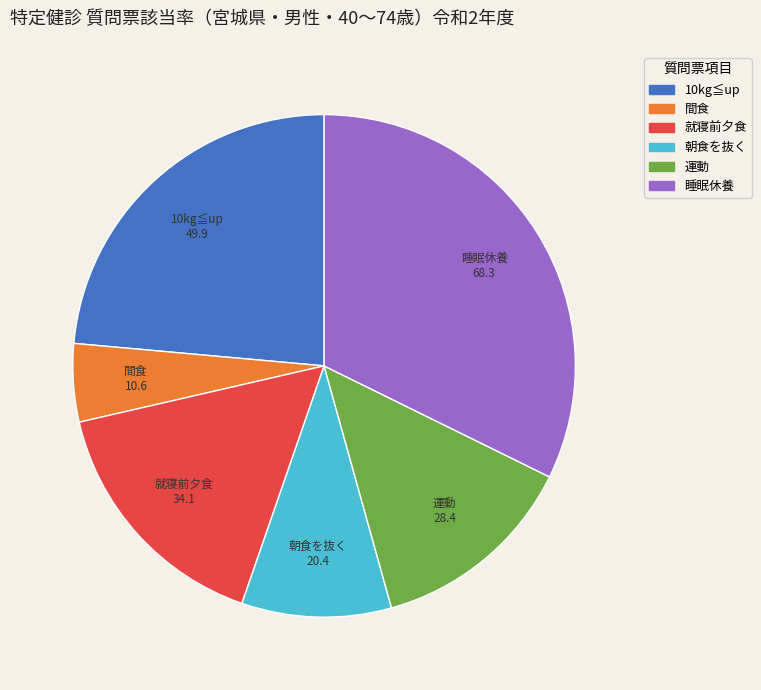

Does any single category account for the majority?

No